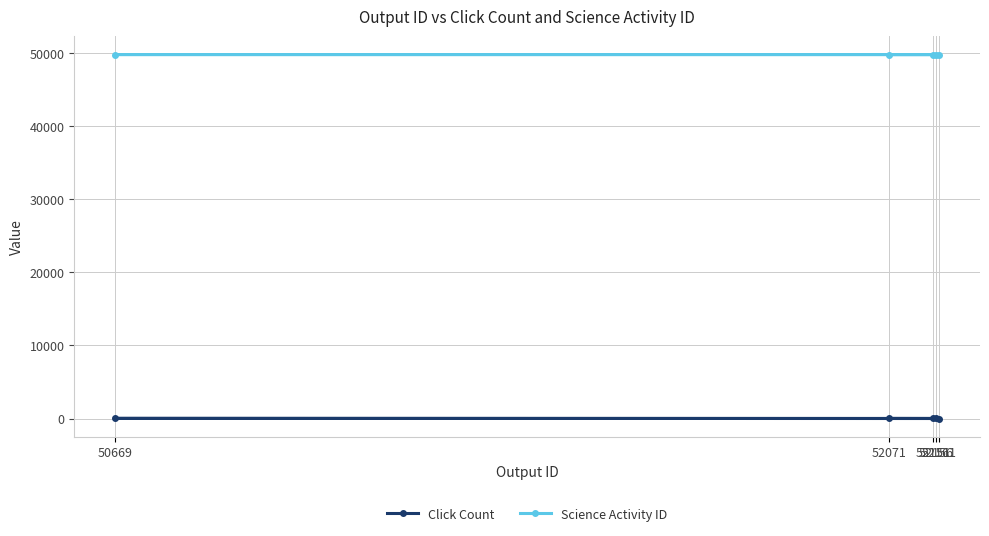

What are all the series names shown in the legend?

Click Count, Science Activity ID